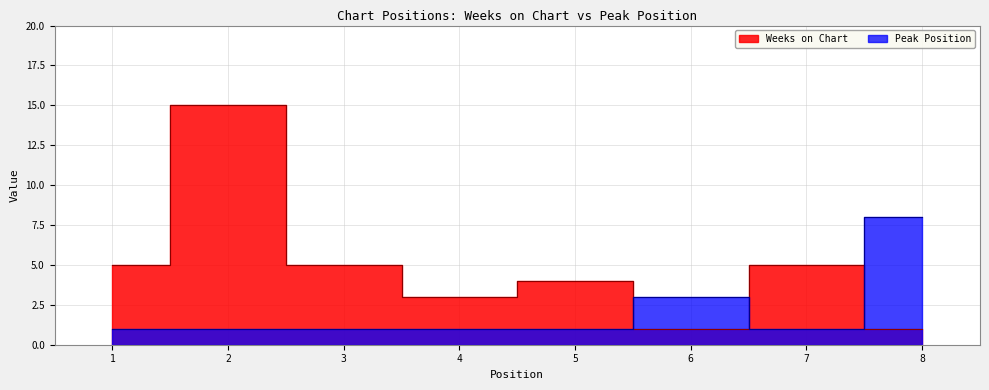

List the series in order of their overall mean, highest first.

Weeks on Chart, Peak Position